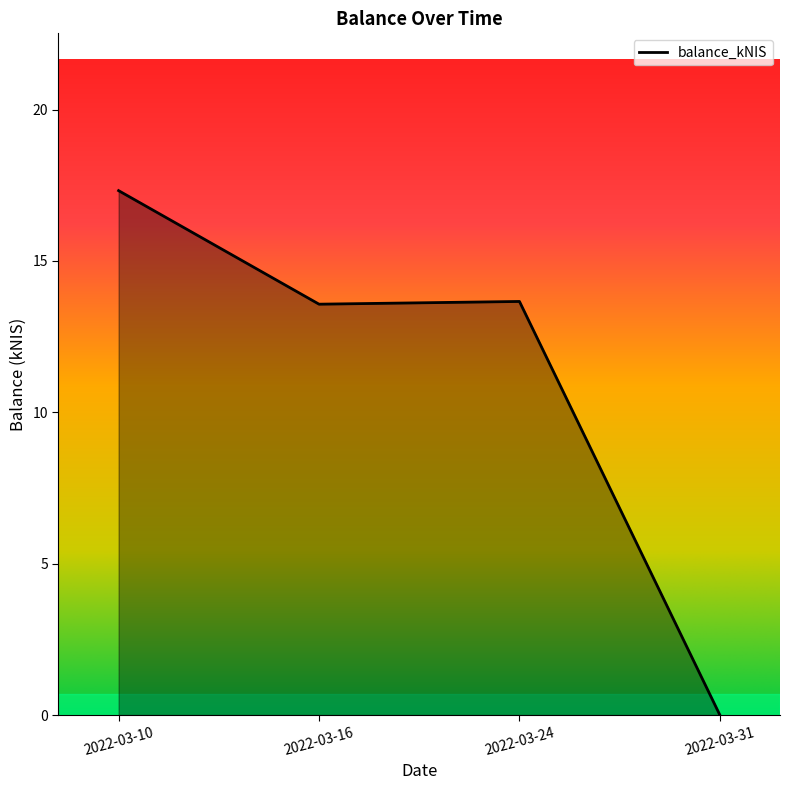

What is the maximum value shown in the chart?

17.3